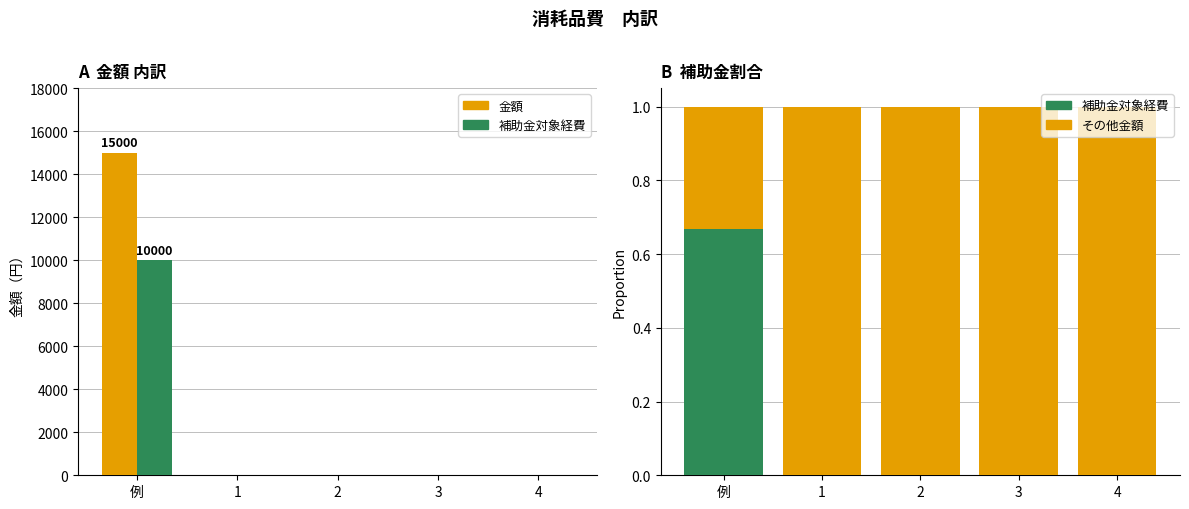

What is the difference between the highest and lowest values at 例?

14999.7